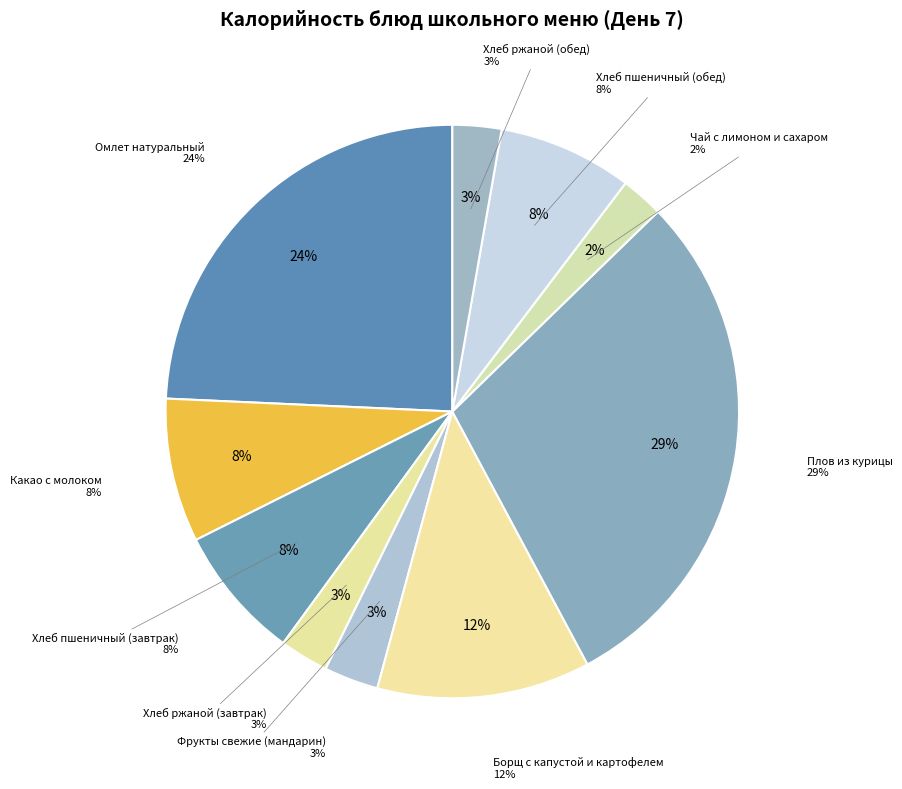

Approximately how many times larger is the value at Хлеб ржаной (завтрак) compared to Чай с лимоном и сахаром?

1.1